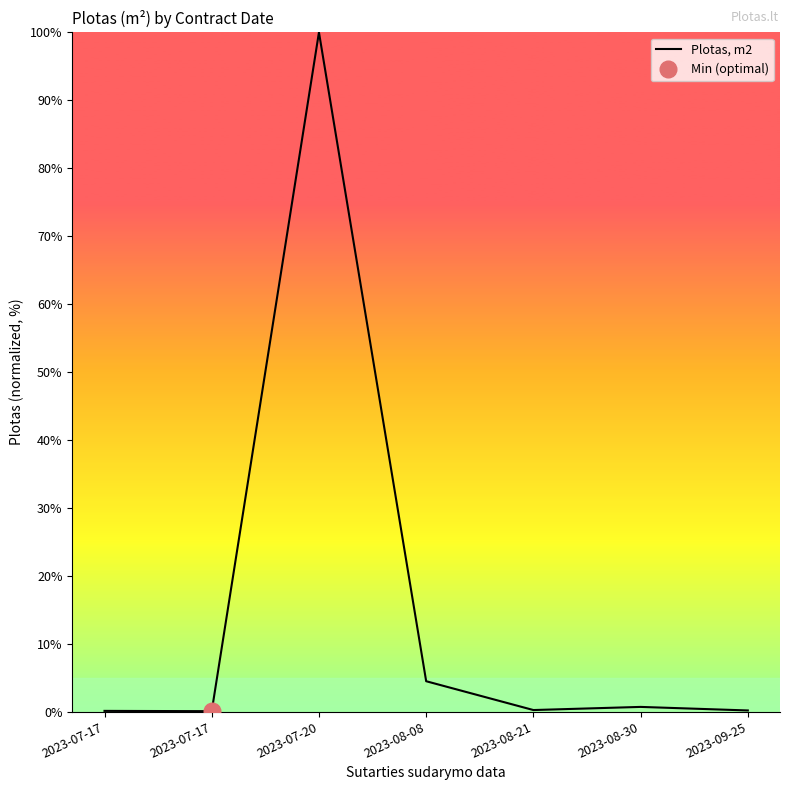

What is the label of the 2nd point from the left?

2023-07-17